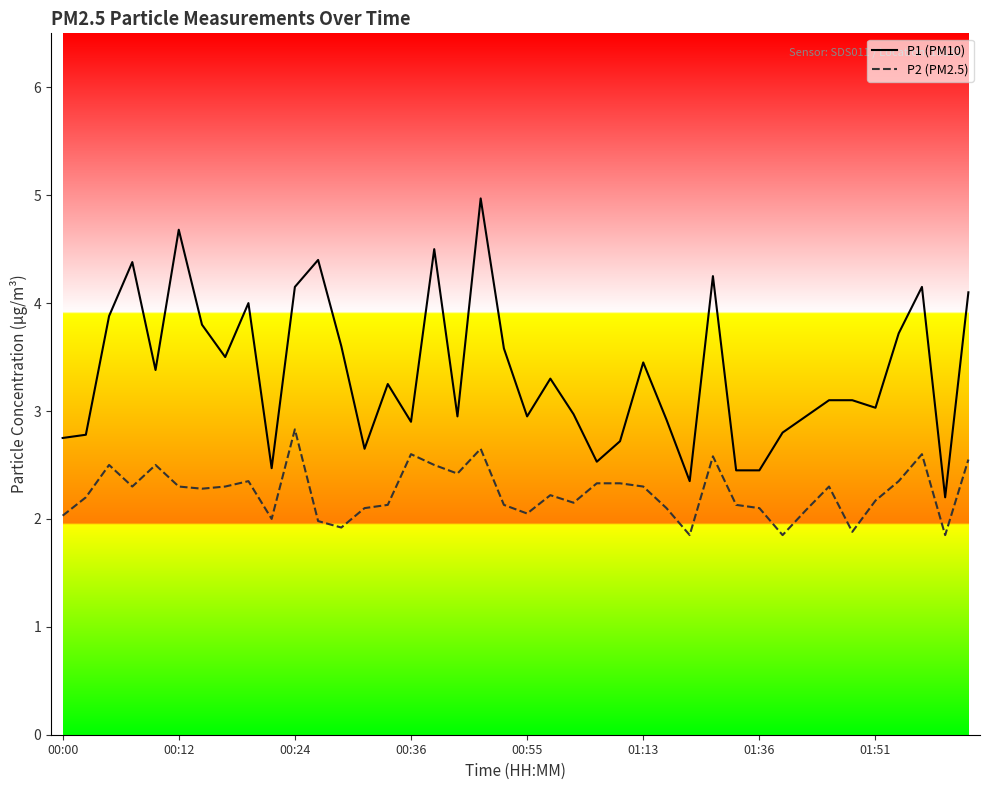

Which series has the widest spread of values?

P1 (PM10)